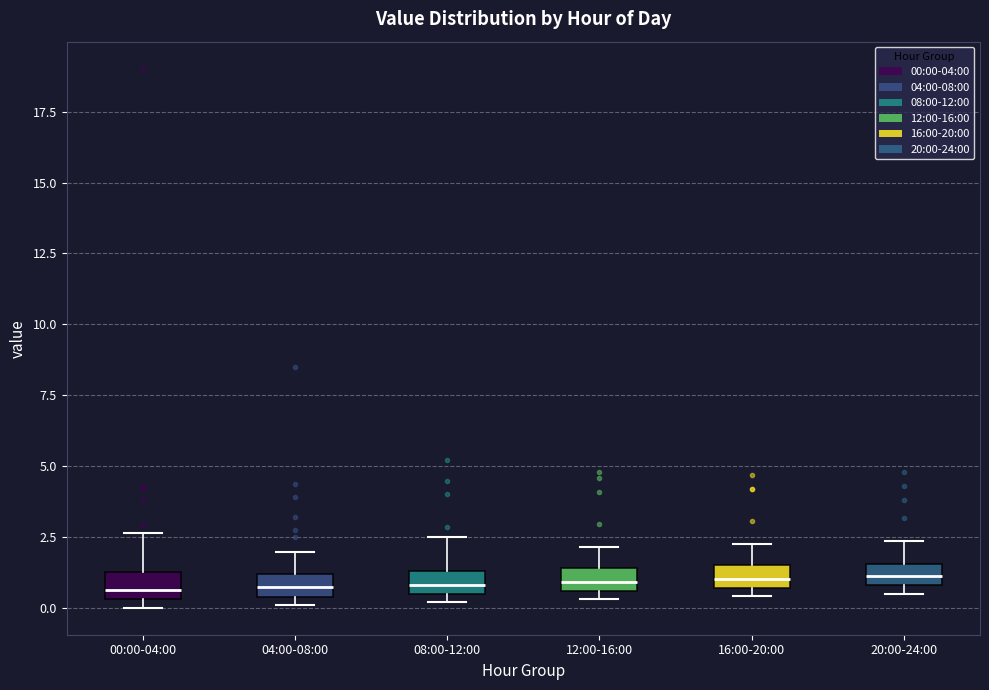

Where is the lower edge of the box for 20:00-24:00 on the y-axis? The values are not printed on the chart, so give them approximately, as read against the axis.

1.0